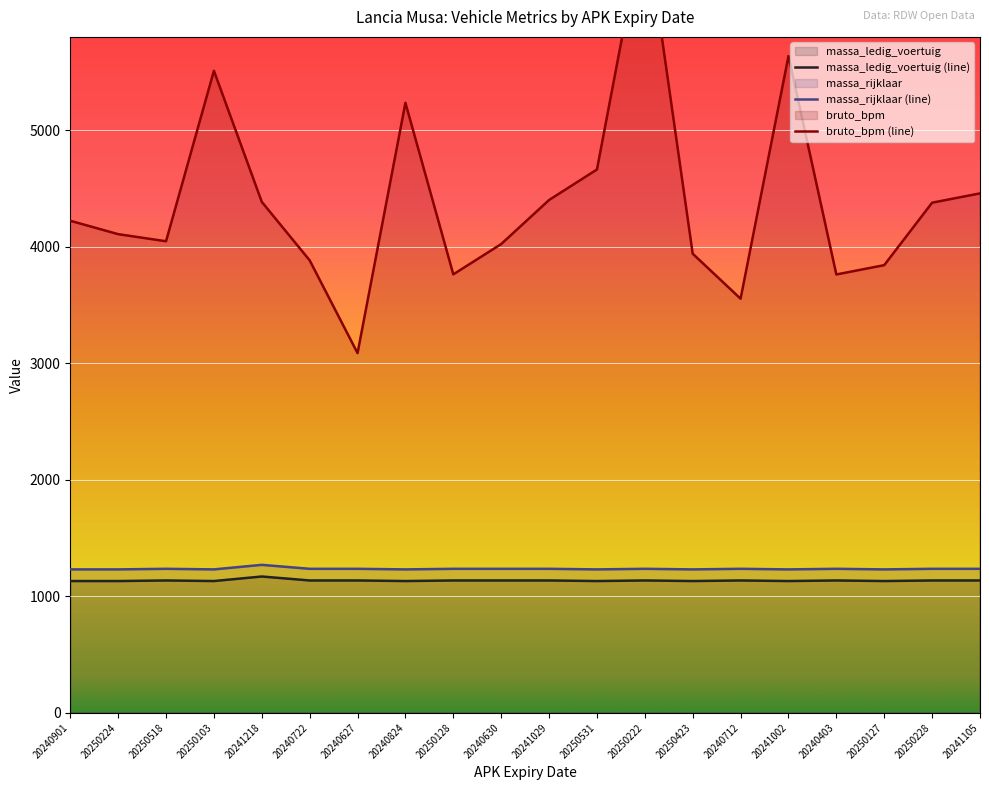

What is the label of the 1st point from the left?

20240901